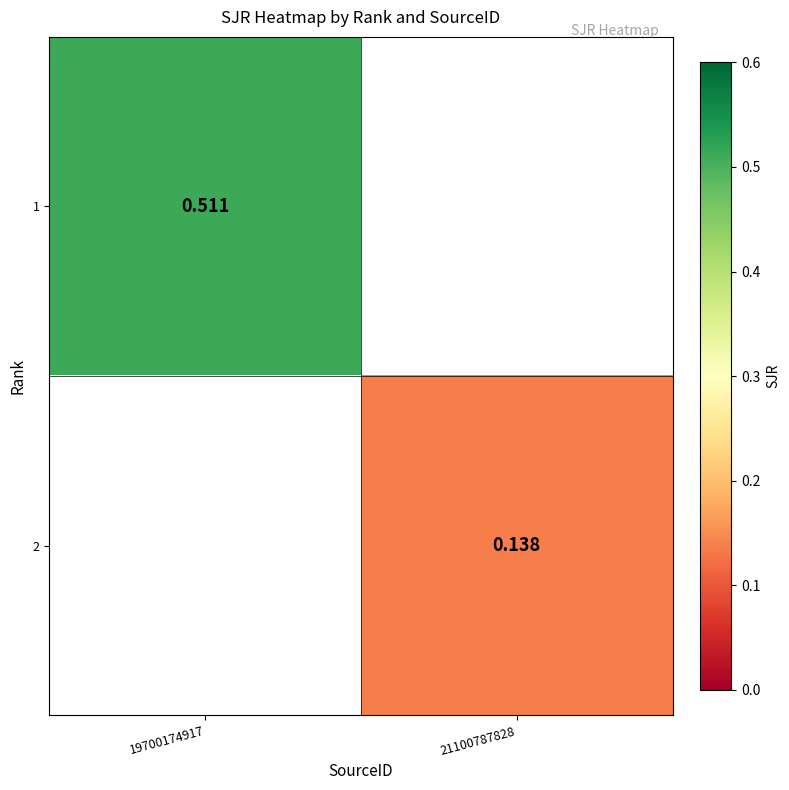

Rank the categories by 1 value from highest to lowest.

19700174917, 21100787828